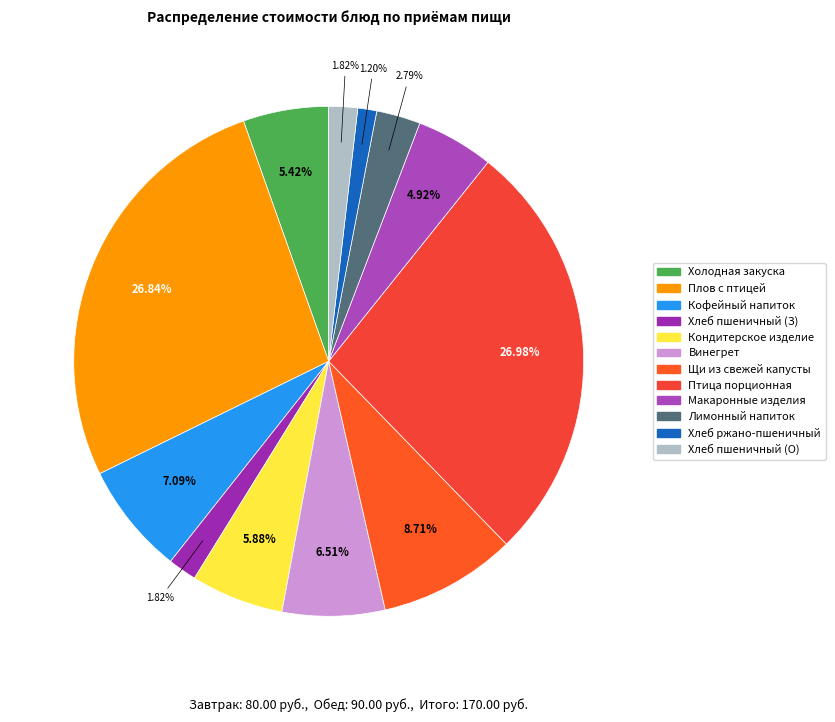

What is the smallest slice in the pie chart?

Обед (Хлеб ржано-пшеничный)